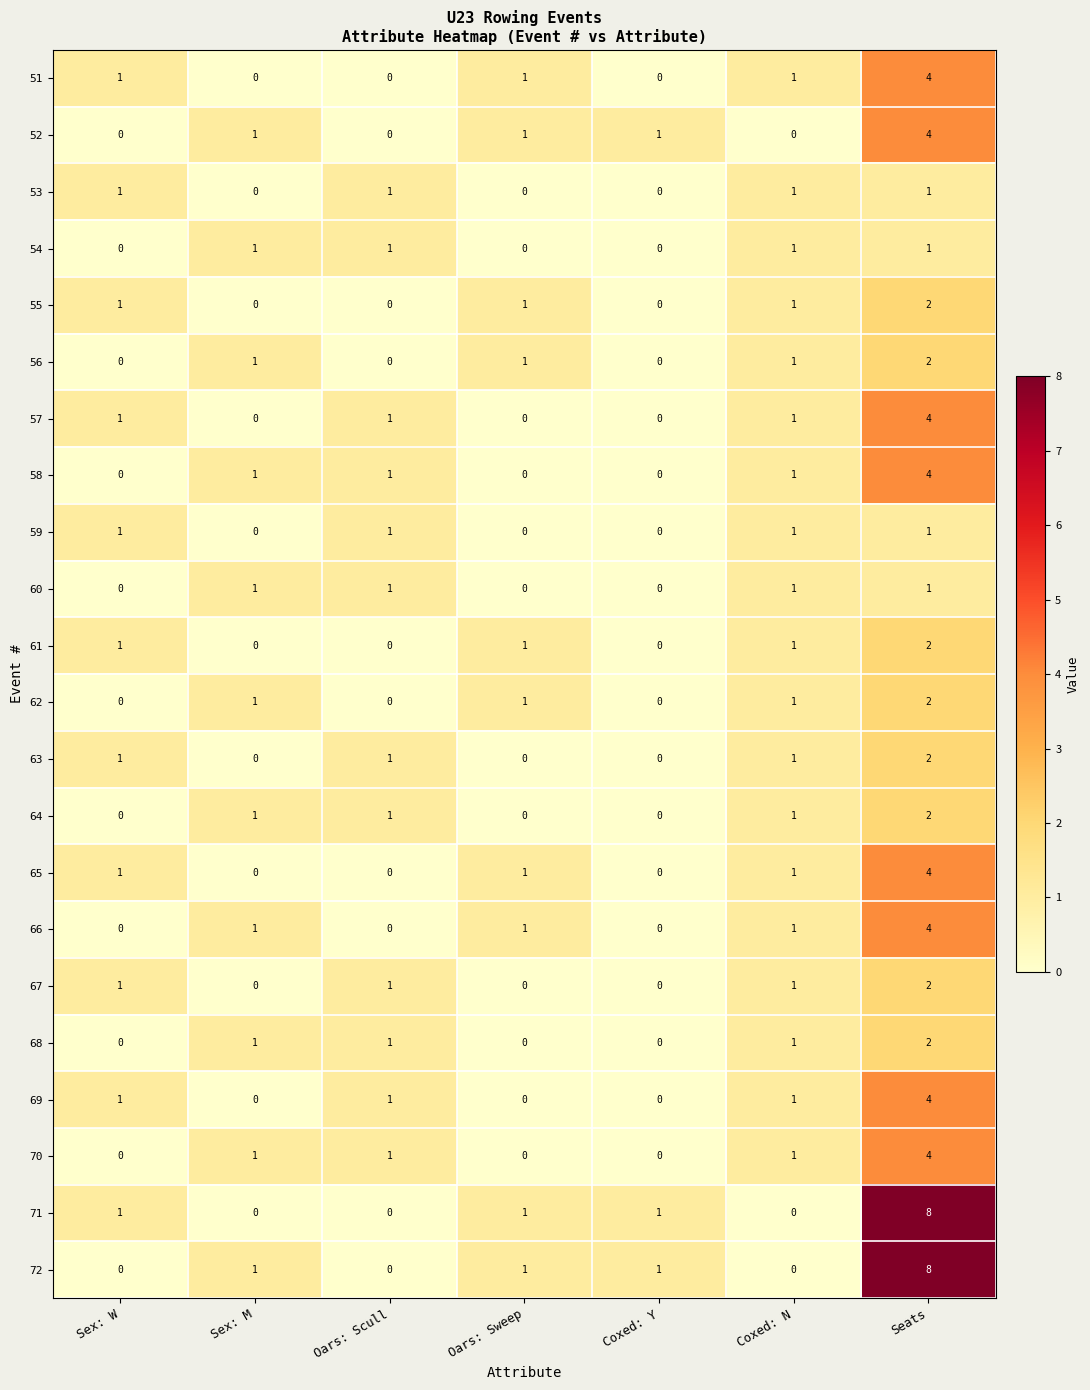

What is the difference between the maximum and minimum values in the 69 series?

4